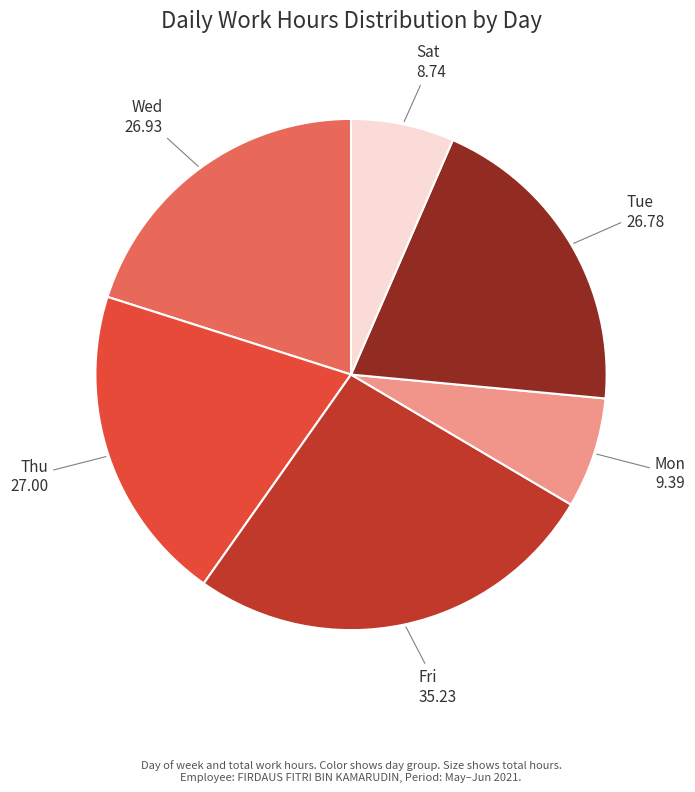

Approximately how many times larger is the value at Tue compared to Fri?

0.8